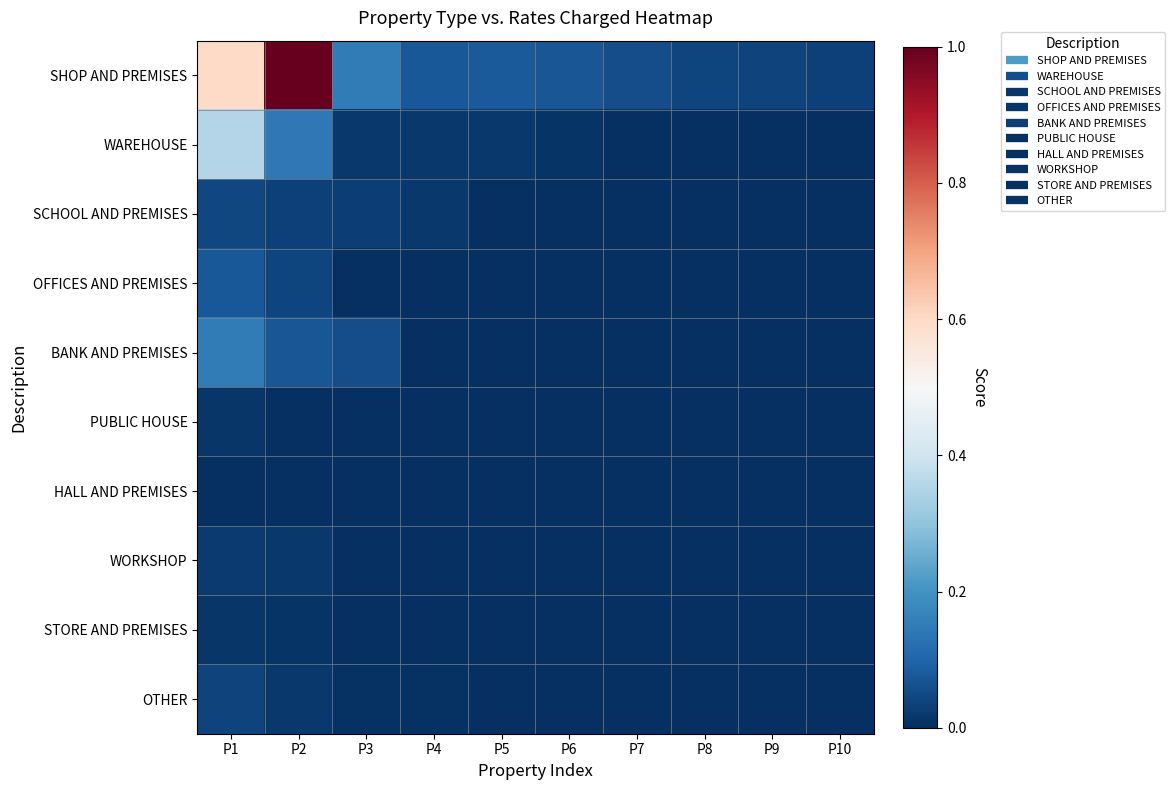

Reading right to left, transcribe all the data shown in this chart.

SHOP AND PREMISES: P10=0.0	P9=0.0	P8=0.0	P7=0.1	P6=0.1	P5=0.1	P4=0.1	P3=0.2	P2=1.0	P1=0.6
WAREHOUSE: P10=0.0	P9=0.0	P8=0.0	P7=0.0	P6=0.0	P5=0.0	P4=0.0	P3=0.0	P2=0.1	P1=0.4
SCHOOL AND PREMISES: P10=0.0	P9=0.0	P8=0.0	P7=0.0	P6=0.0	P5=0.0	P4=0.0	P3=0.0	P2=0.0	P1=0.0
OFFICES AND PREMISES: P10=0.0	P9=0.0	P8=0.0	P7=0.0	P6=0.0	P5=0.0	P4=0.0	P3=0.0	P2=0.0	P1=0.1
BANK AND PREMISES: P10=0.0	P9=0.0	P8=0.0	P7=0.0	P6=0.0	P5=0.0	P4=0.0	P3=0.1	P2=0.1	P1=0.2
PUBLIC HOUSE: P10=0.0	P9=0.0	P8=0.0	P7=0.0	P6=0.0	P5=0.0	P4=0.0	P3=0.0	P2=0.0	P1=0.0
HALL AND PREMISES: P10=0.0	P9=0.0	P8=0.0	P7=0.0	P6=0.0	P5=0.0	P4=0.0	P3=0.0	P2=0.0	P1=0.0
WORKSHOP: P10=0.0	P9=0.0	P8=0.0	P7=0.0	P6=0.0	P5=0.0	P4=0.0	P3=0.0	P2=0.0	P1=0.0
STORE AND PREMISES: P10=0.0	P9=0.0	P8=0.0	P7=0.0	P6=0.0	P5=0.0	P4=0.0	P3=0.0	P2=0.0	P1=0.0
OTHER: P10=0.0	P9=0.0	P8=0.0	P7=0.0	P6=0.0	P5=0.0	P4=0.0	P3=0.0	P2=0.0	P1=0.0